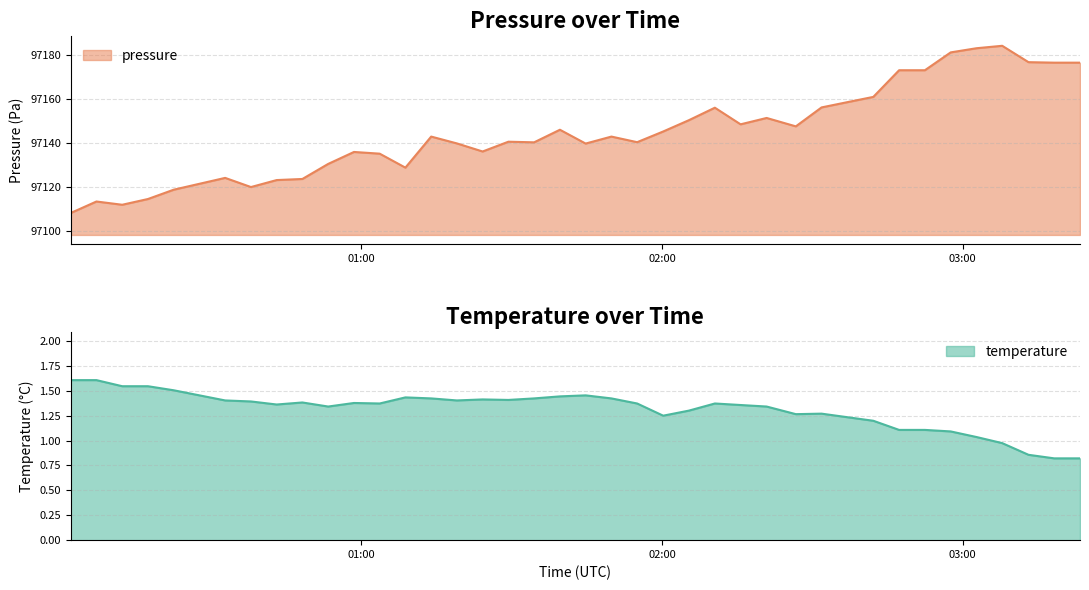

What is the minimum value for pressure?

97108.1